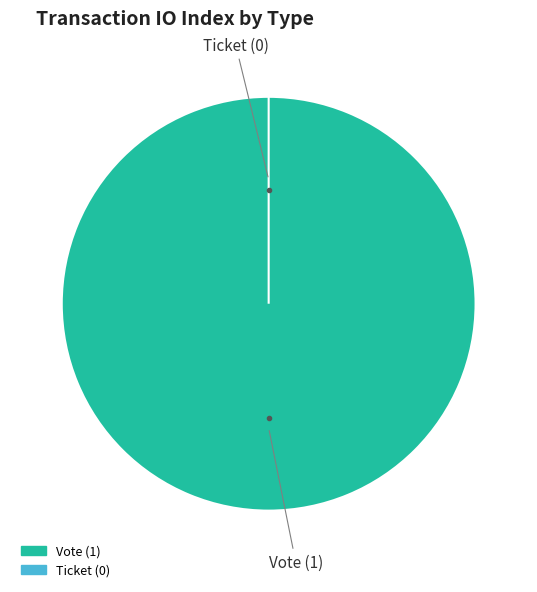

Does Ticket represent more than half of the total?

No